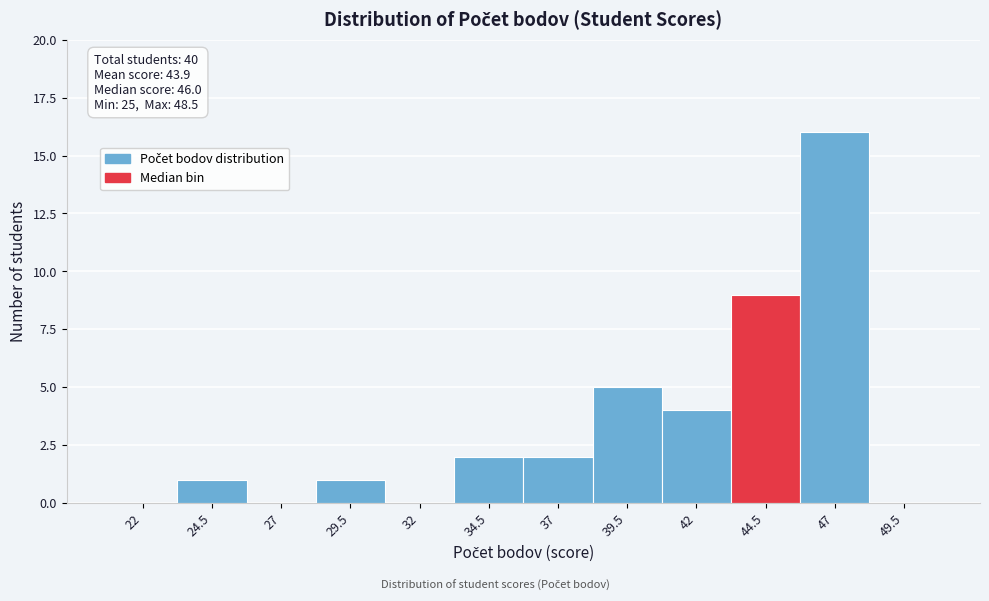

Reading left to right, what are all the values shown in this chart?

22=0	24.5=1	27=0	29.5=1	32=0	34.5=2	37=2	39.5=5	42=4	44.5=9	47=16	49.5=0